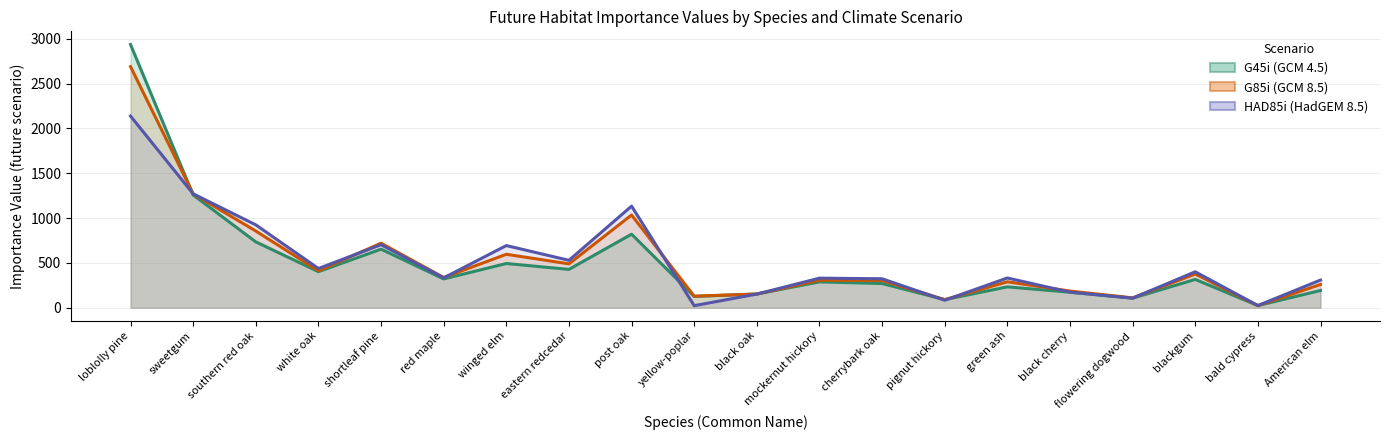

At how many categories does at least one series exceed 782?

4